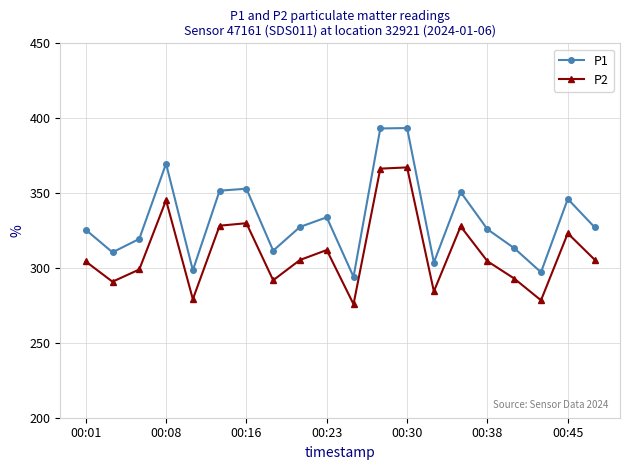

True or false: P1 and P2 cross at least once.

False